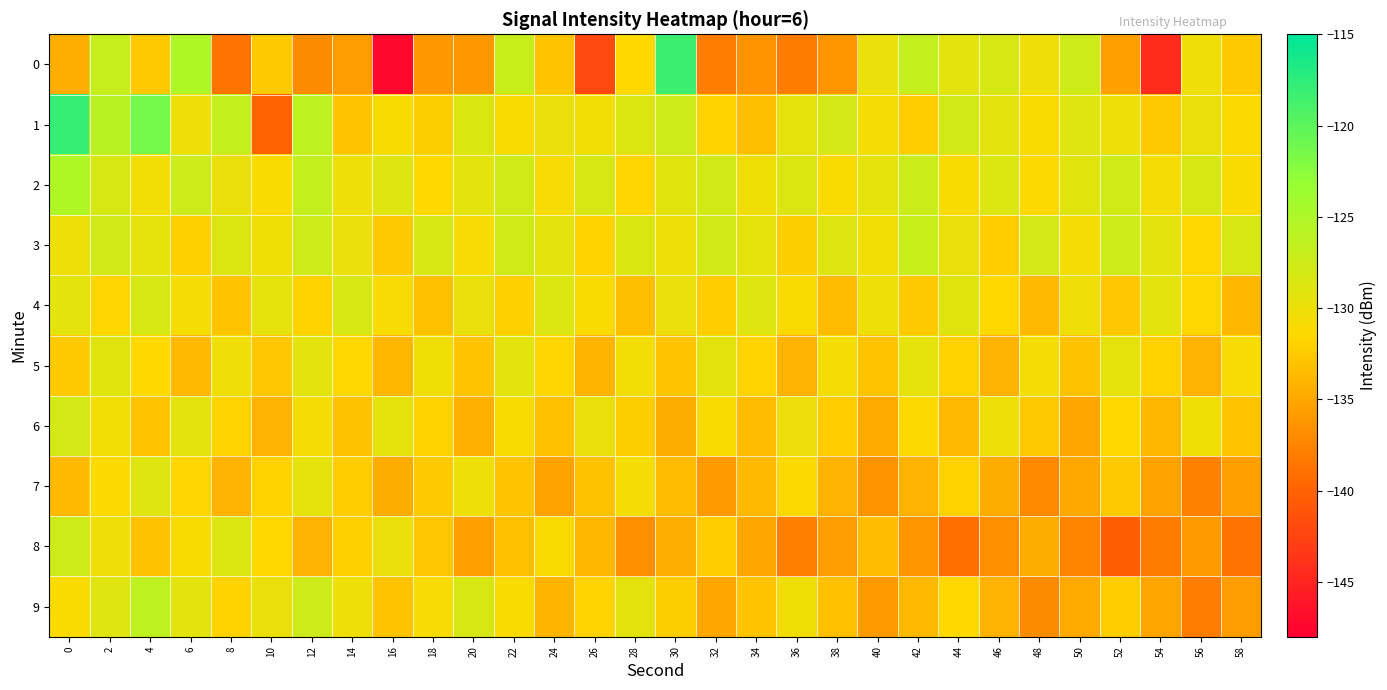

Between 10 and 38, which is larger?

10